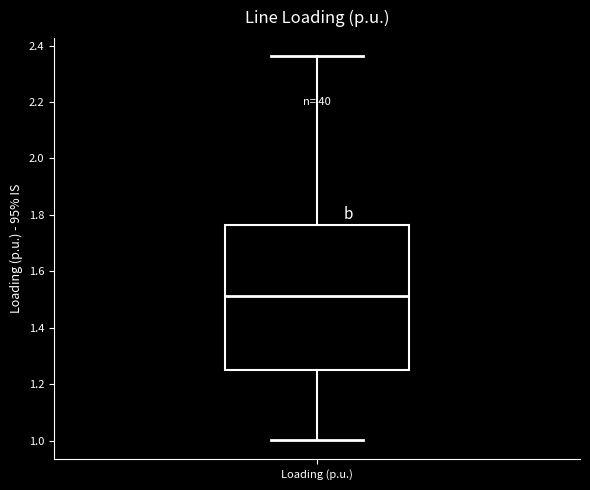

Read this box plot against the y-axis: the position of the median line, the range covered by the box, and the ends of both whiskers. The values are not printed on the chart, so give them approximately, as read against the axis.

median 1.52, box 1.26 to 1.76, whiskers 1.00 to 2.36